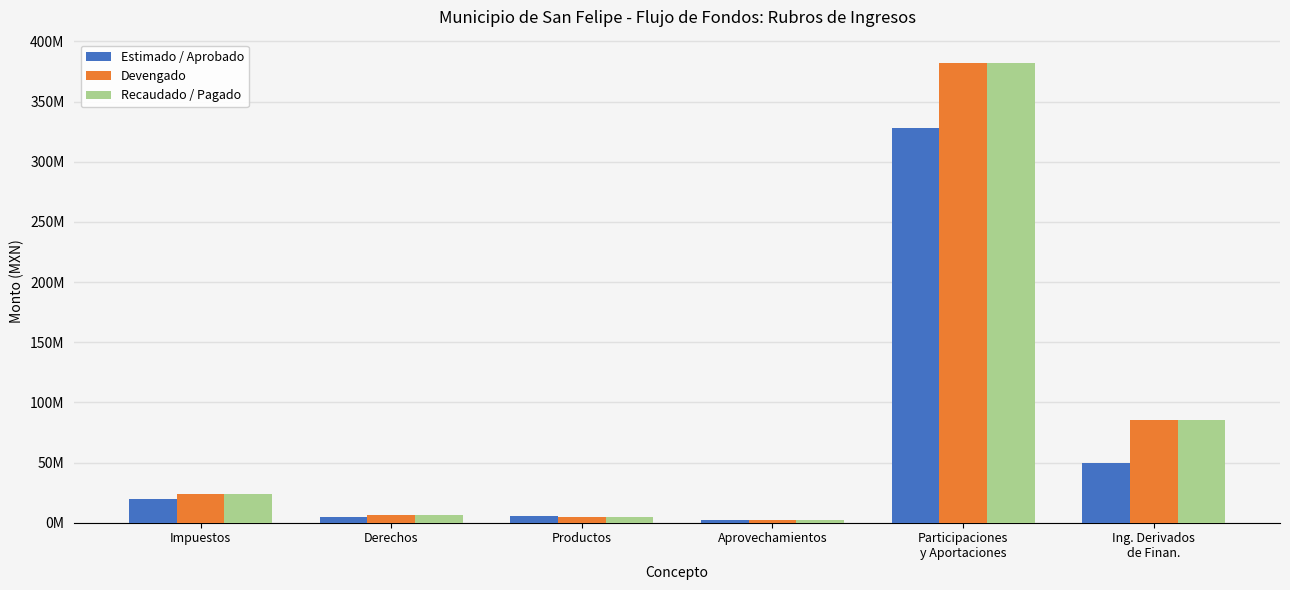

Which has a higher value, Aprovechamientos or Participaciones
y Aportaciones?

Participaciones
y Aportaciones